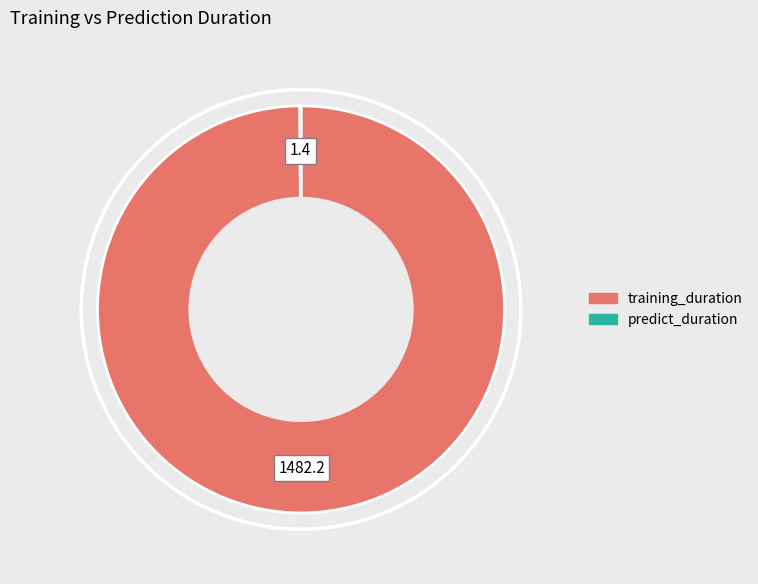

The training_duration slice represents 100% of the pie. True or false?

True